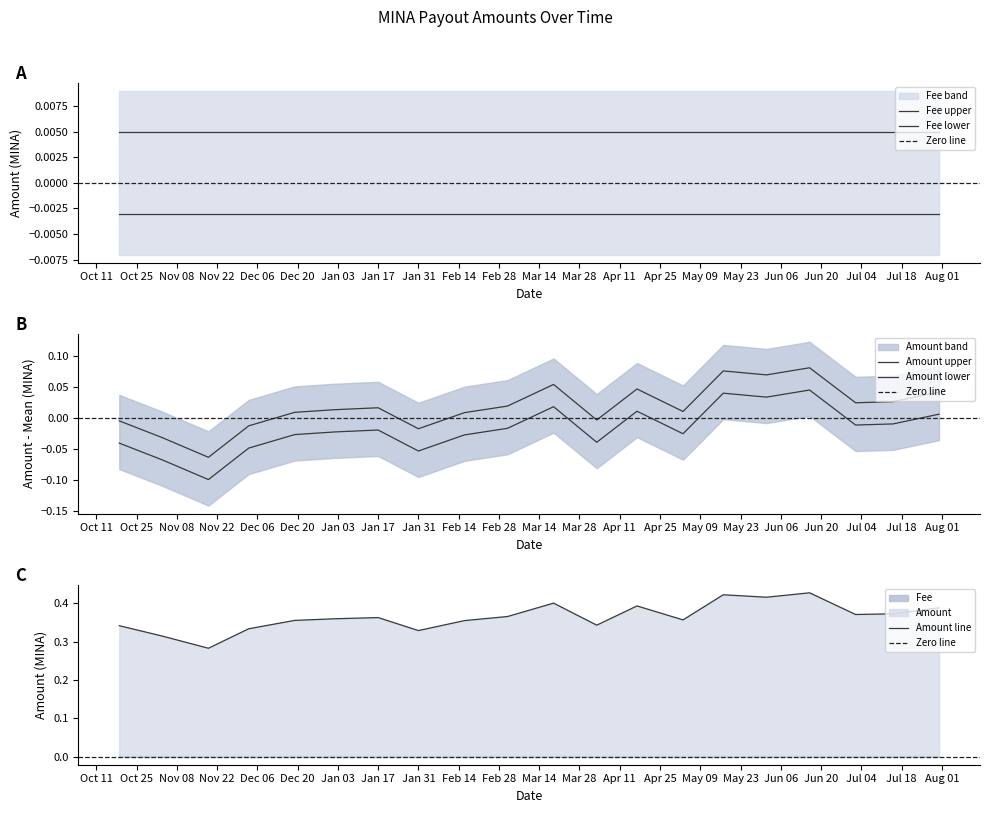

Rank the categories by value from highest to lowest.

2023-06-16, 2023-05-17, 2023-06-01, 2023-03-19, 2023-04-17, 2023-07-31, 2023-07-15, 2023-07-02, 2023-03-03, 2023-01-17, 2023-01-02, 2023-05-03, 2022-12-19, 2023-02-16, 2023-04-03, 2022-10-19, 2022-12-03, 2023-01-31, 2022-11-03, 2022-11-19